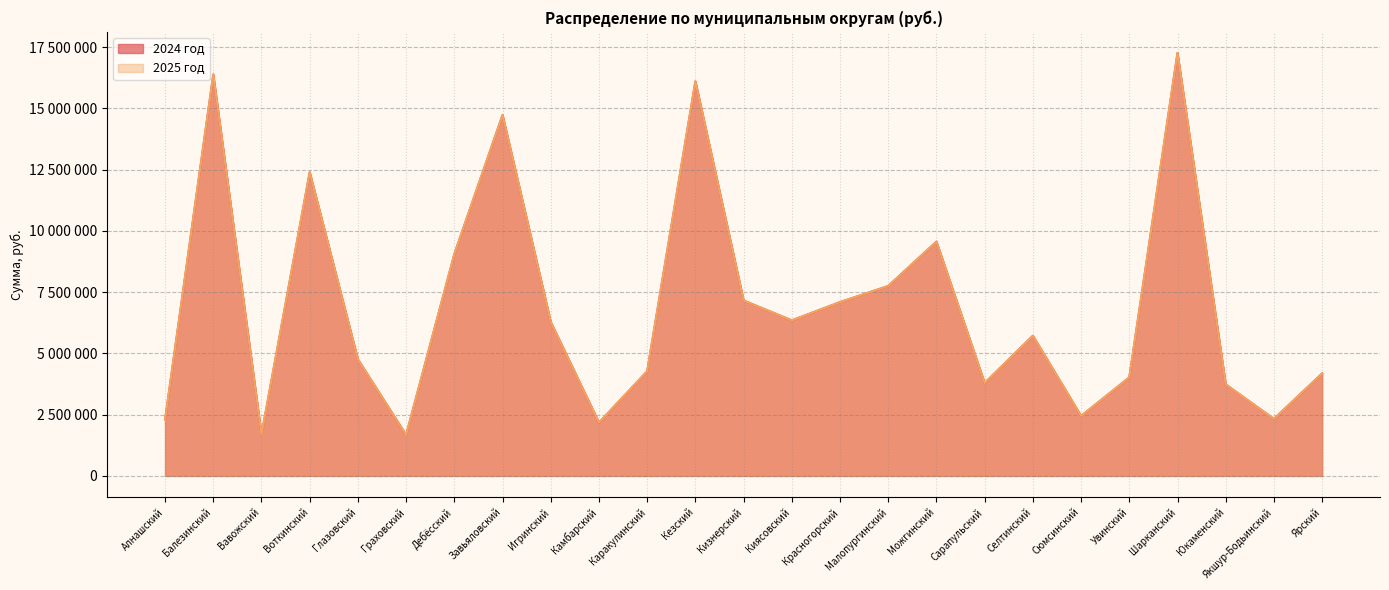

What is the value of the 2025 год point at the 6th from the left?

1669100